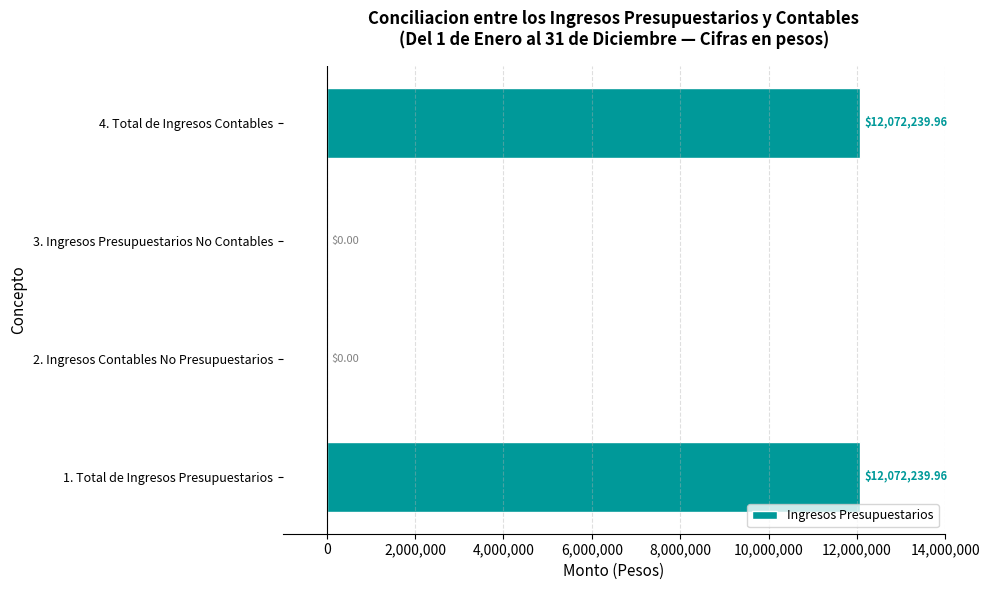

Between 1. Total de Ingresos Presupuestarios and 3. Ingresos Presupuestarios No Contables, which is larger?

1. Total de Ingresos Presupuestarios